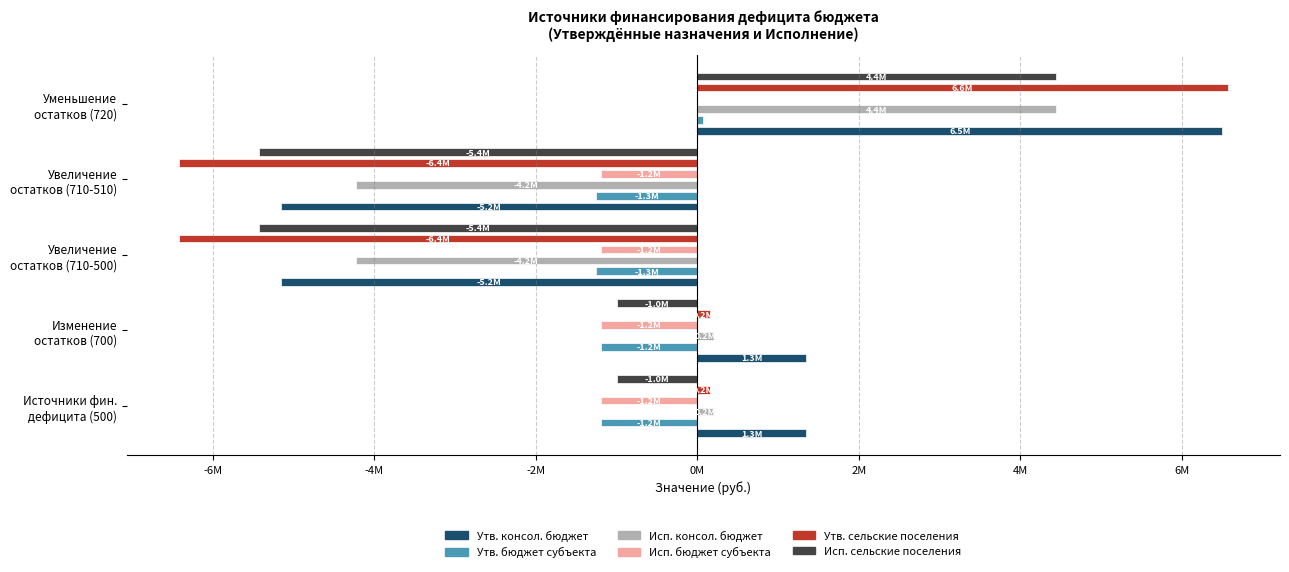

What is the value of the Утв. бюджет субъекта bar at the 5th from the left?

64363.1